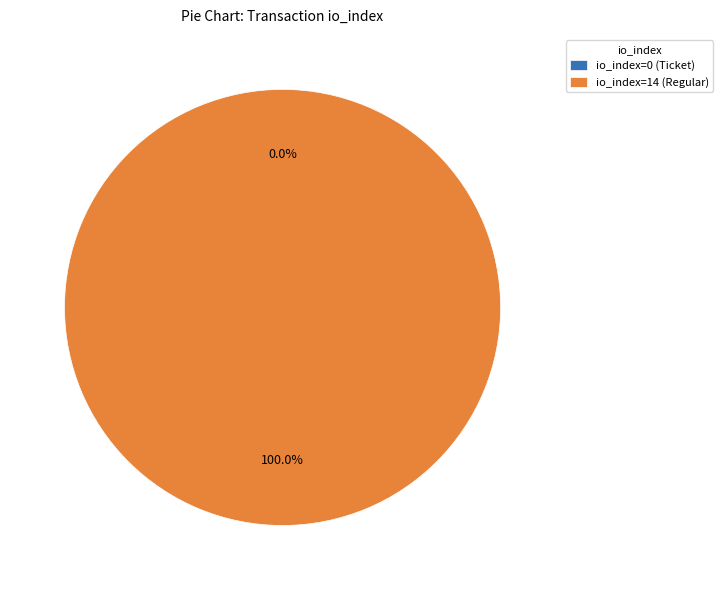

To the nearest percent, what is the combined percentage of io_index=14 (Regular) and io_index=0 (Ticket)?

100%